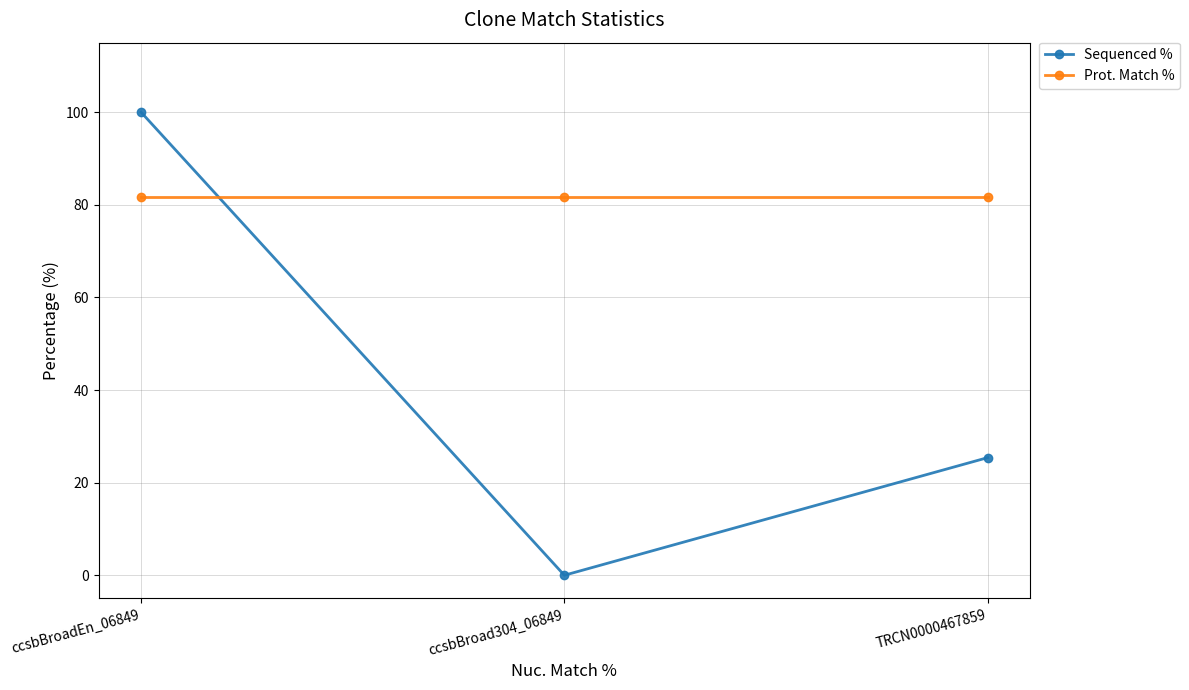

At which category does the chart reach its minimum across all series?

ccsbBroad304_06849